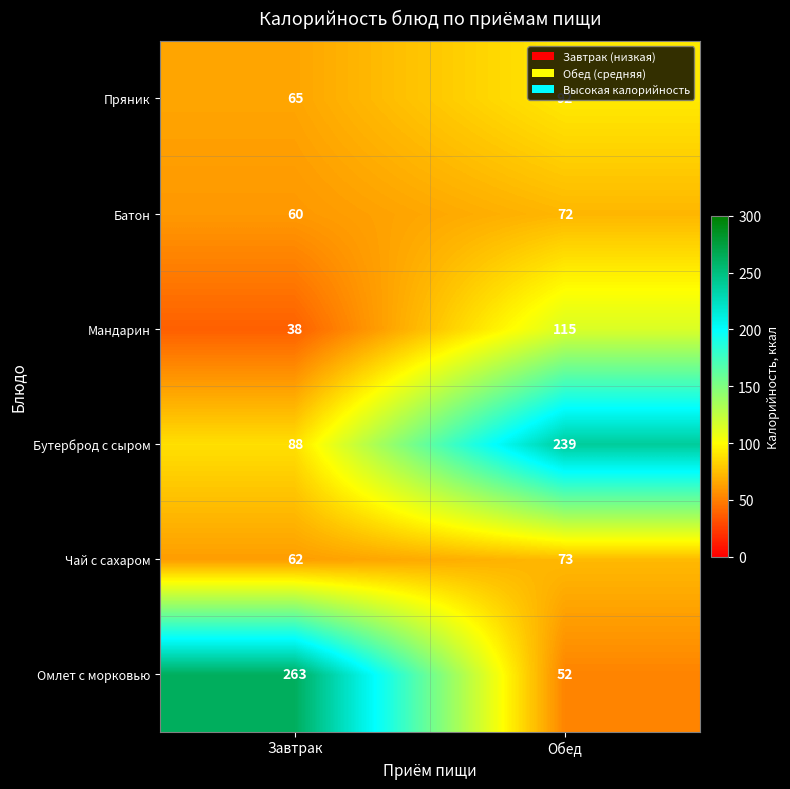

At Обед, list the series in order from largest to smallest.

Бутерброд с сыром, Мандарин, Пряник, Чай с сахаром, Батон, Омлет с морковью